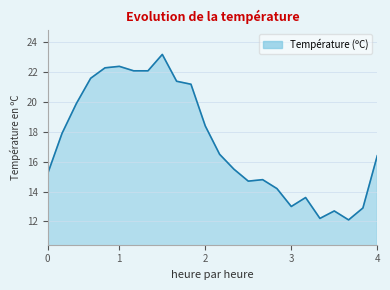

What is the difference between the maximum and second lowest values?

11.0